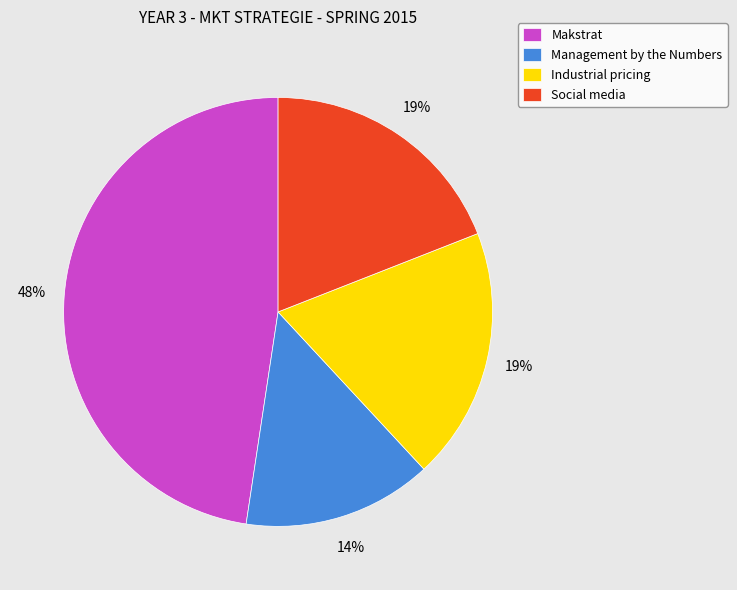

Does Makstrat account for over 50% of the chart?

No